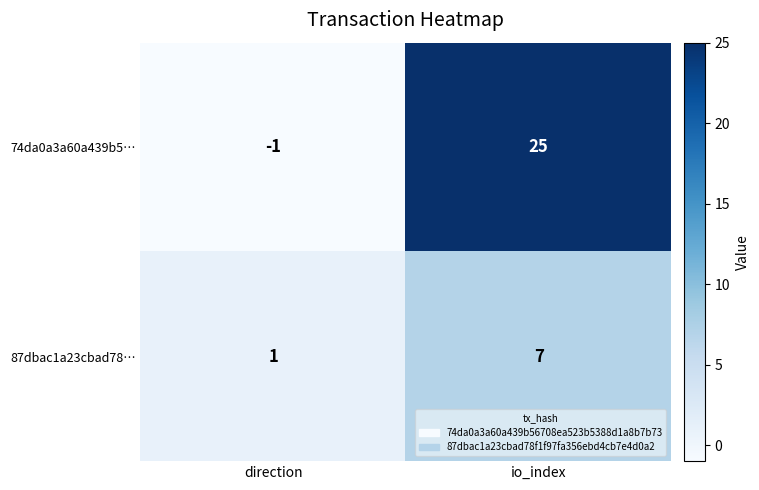

Which series has the widest spread of values?

74da0a3a60a439b5…